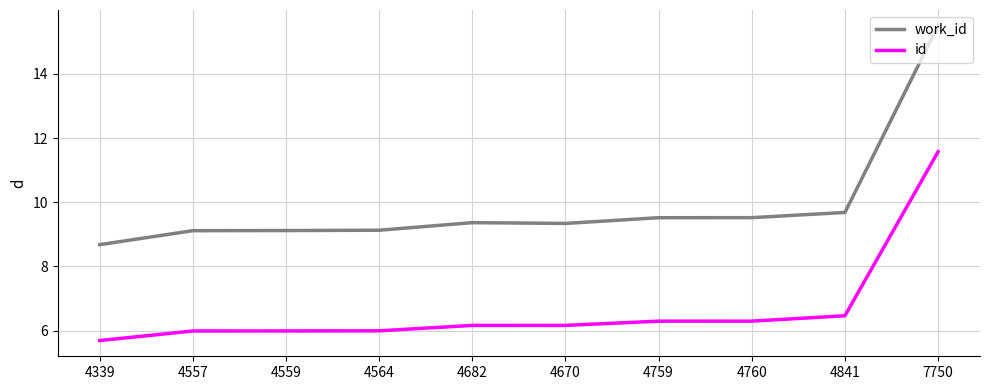

The value of work_id at 4339 is 8.7. True or false?

True